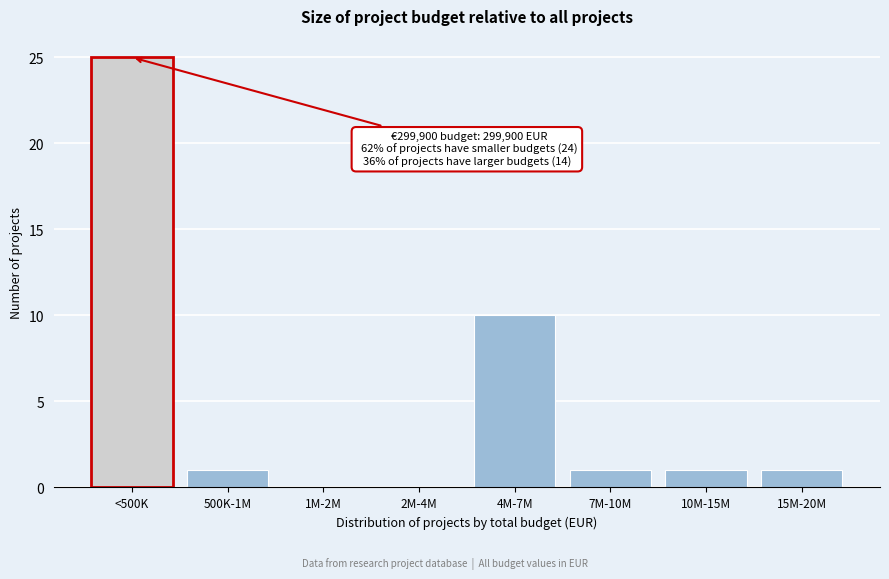

Reading left to right, list all the values displayed in this chart.

<500K=25	500K-1M=1	1M-2M=0	2M-4M=0	4M-7M=10	7M-10M=1	10M-15M=1	15M-20M=1